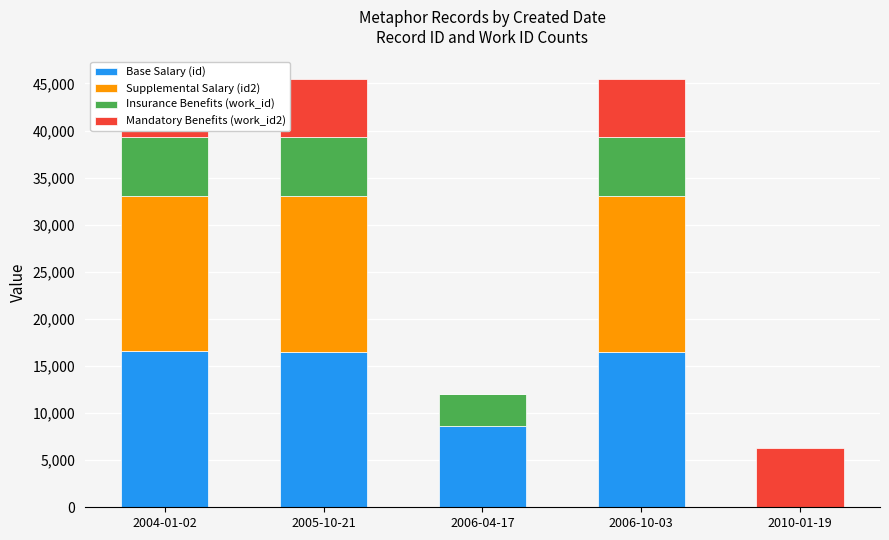

Are the bars grouped side by side (vs. stacked)?

No